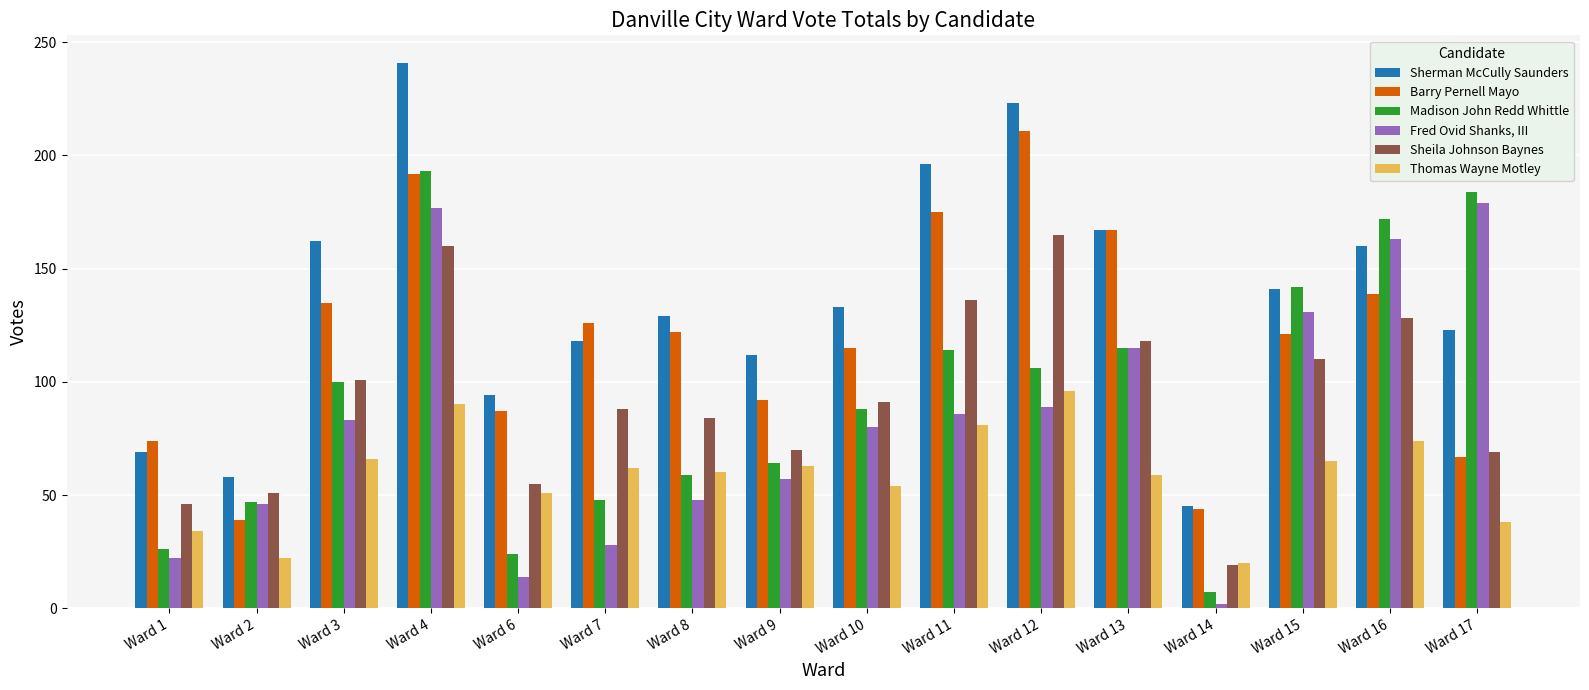

What value does the Sherman McCully Saunders series have at Ward 10, to the nearest 5?

135